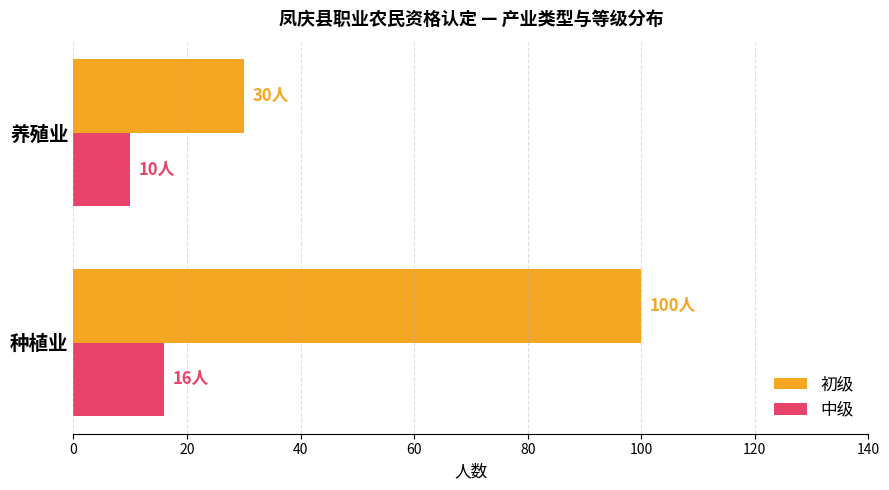

The 中级 series shows 17 at 养殖业. True or false?

False